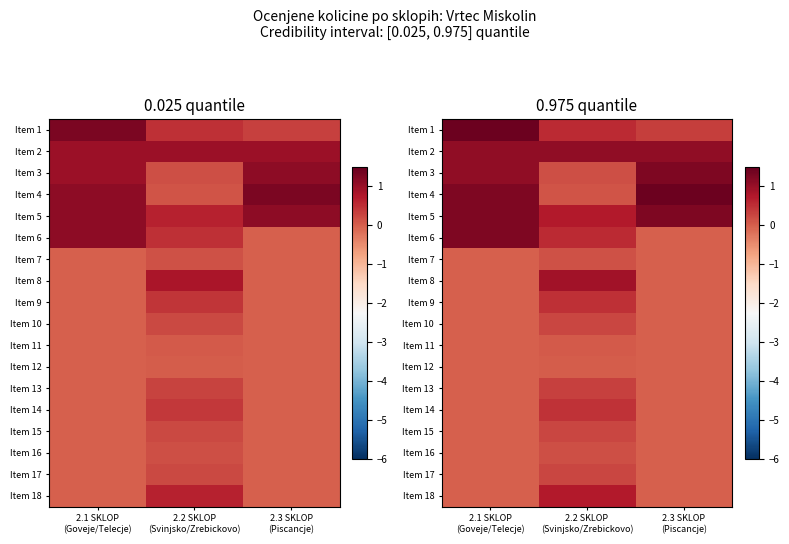

What is the spread (max minus min) of values at 2.2 SKLOP
(Svinjsko/Zrebickovo)?

1.0